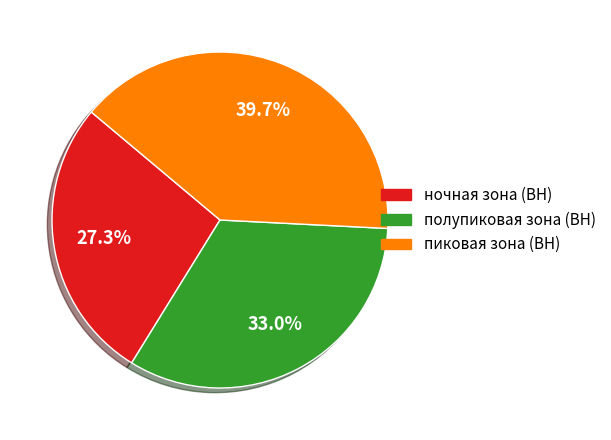

Is there any slice that represents more than half of the pie?

No